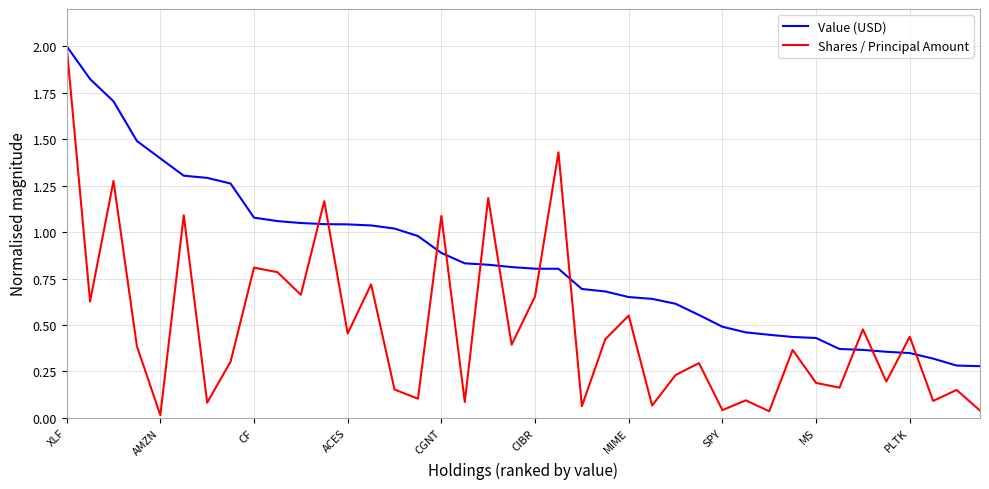

How many series are shown in this chart?

2